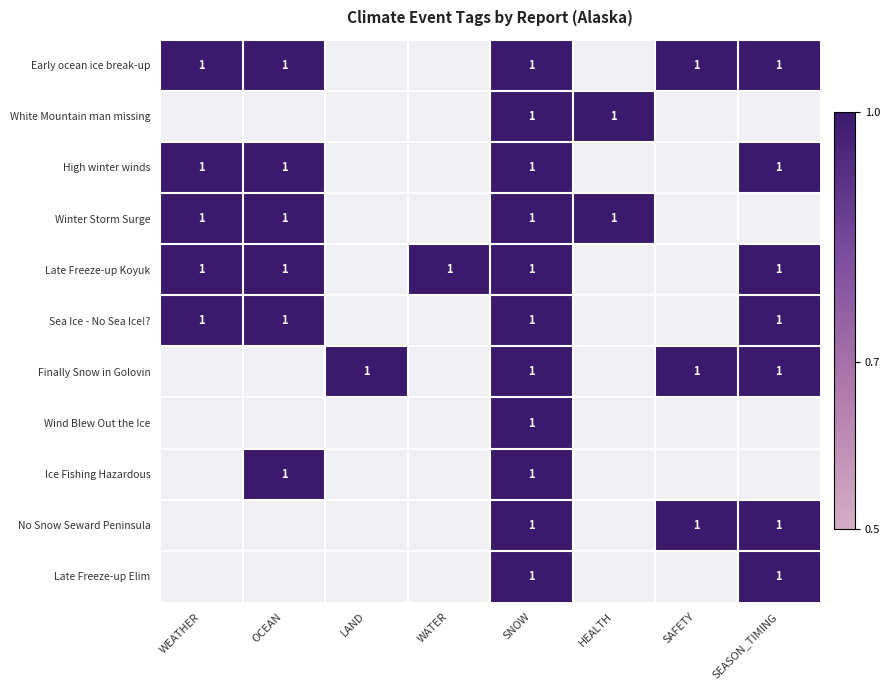

Is it true that High winter winds equals 2 at WEATHER?

False